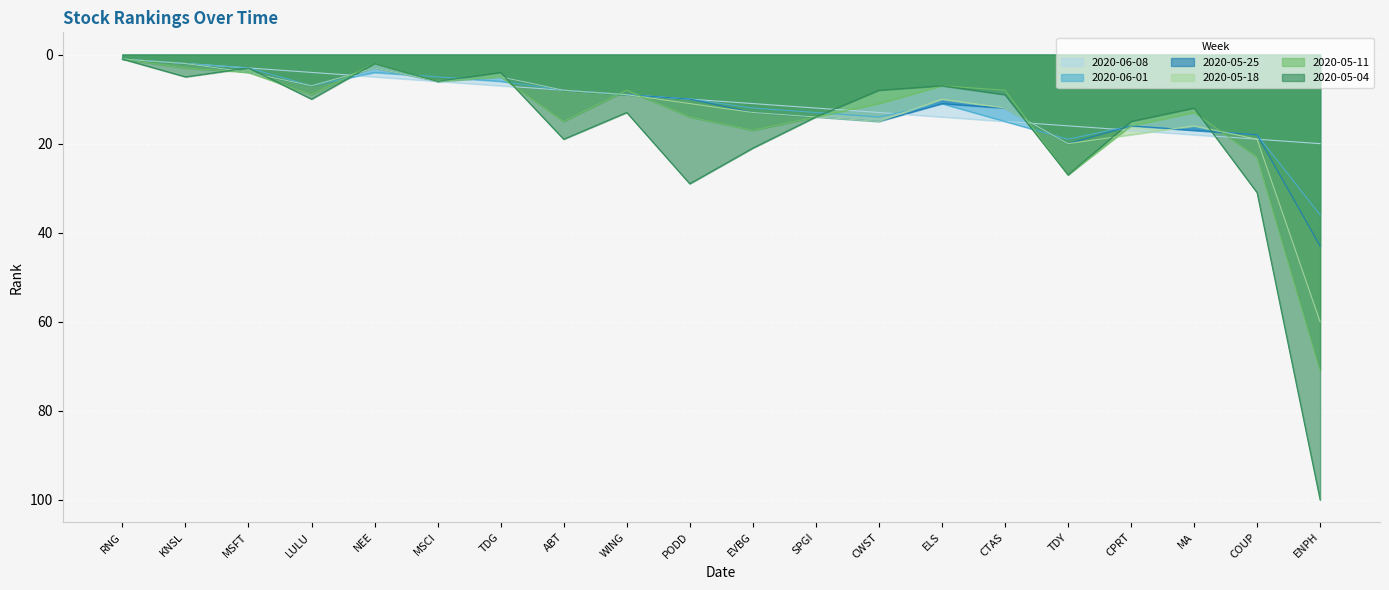

Between which two adjacent categories do 2020-06-08 and 2020-05-04 first intersect?

LULU and NEE